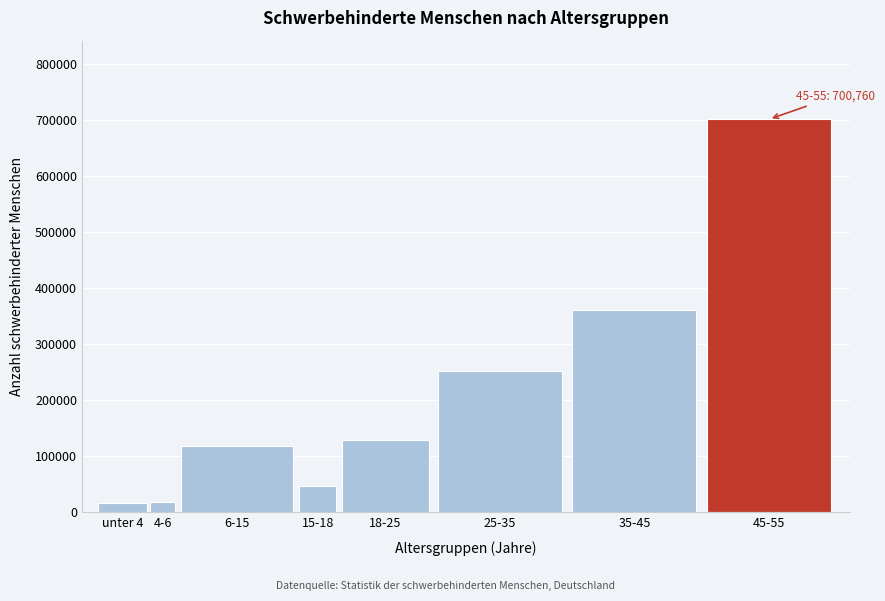

What is the greatest value displayed?

700760